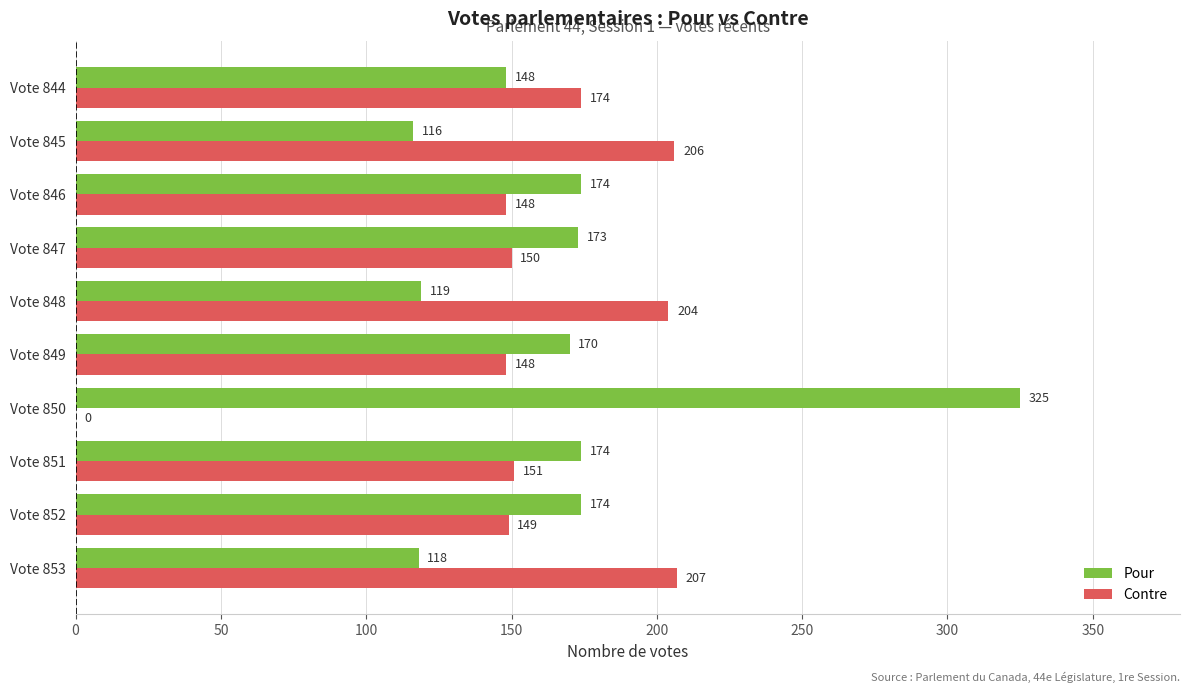

Which series changed the most between Vote 849 and Vote 844?

Contre